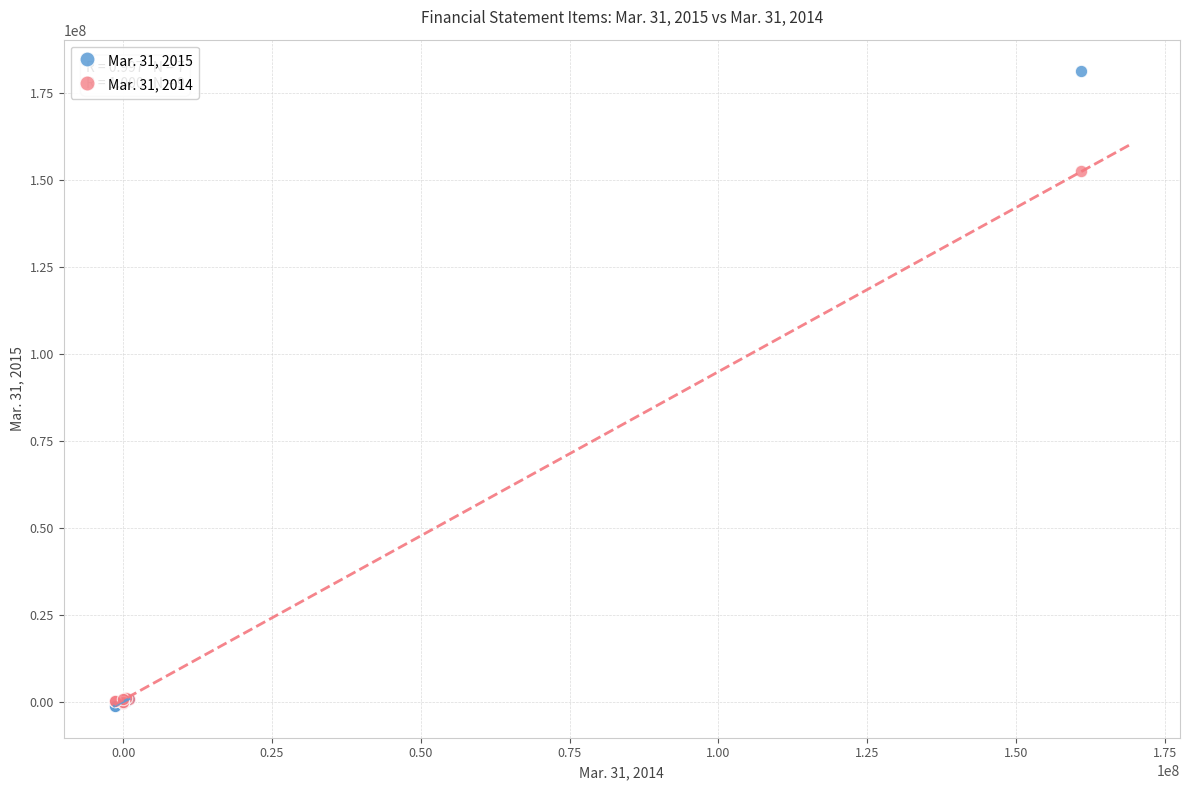

Across all series, what Y value is closest to 90039787?

152479646.9